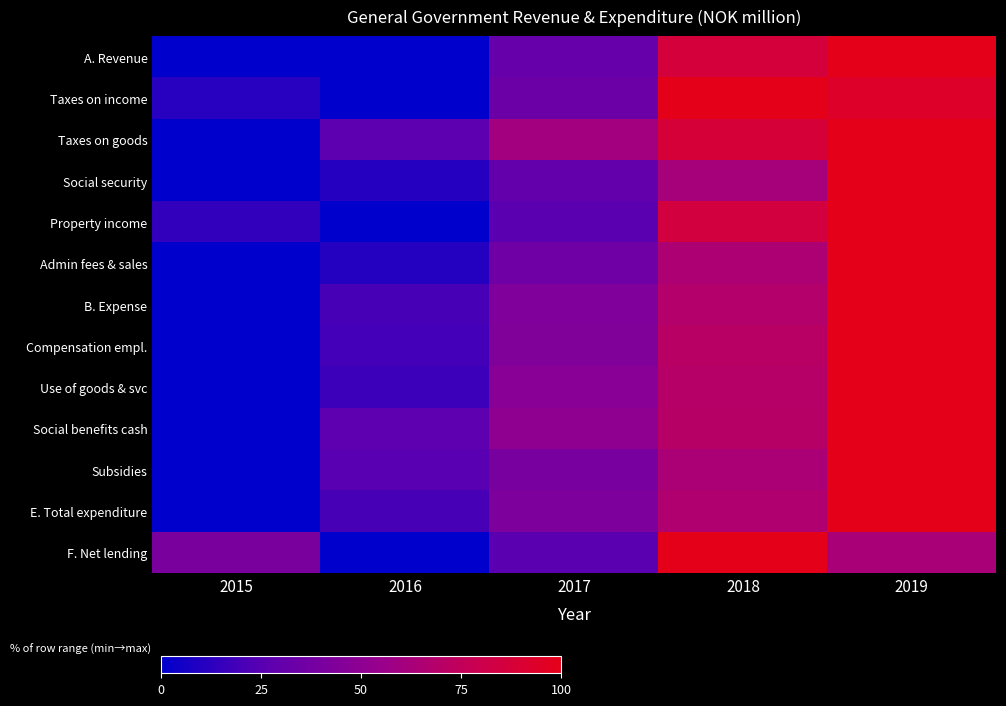

List the series in order of their peak value, lowest first.

Subsidies, Admin fees & sales, Use of goods & svc, Social security, Social benefits cash, Taxes on goods, Compensation empl., Property income, Taxes on income, F. Net lending, B. Expense, E. Total expenditure, A. Revenue